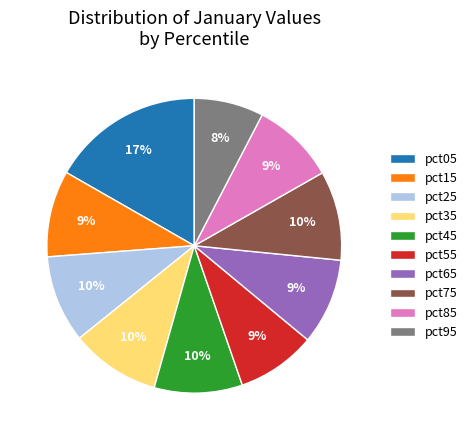

What percentage is the pct05 slice, to the nearest percent?

17%